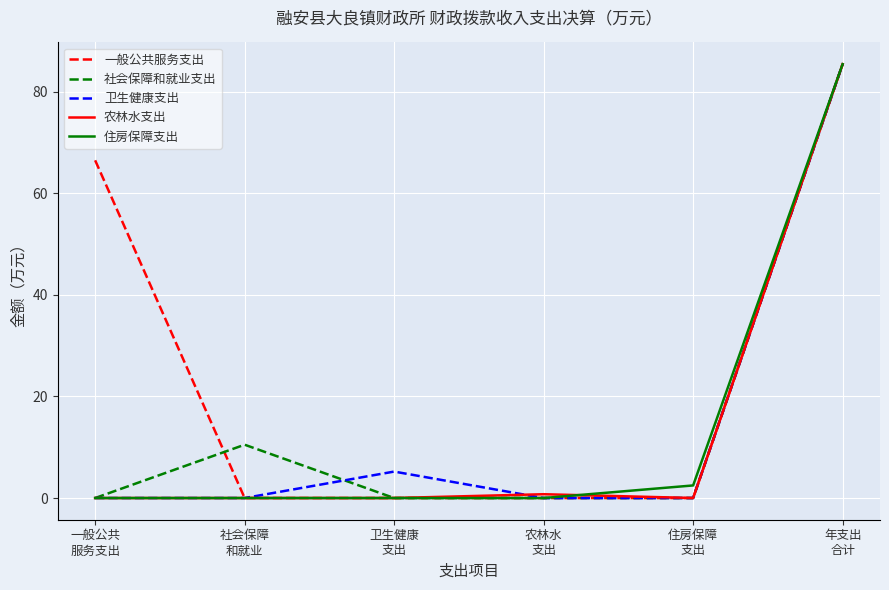

What is the sum of the 住房保障支出 values at 住房保障
支出 and 社会保障
和就业?

2.5